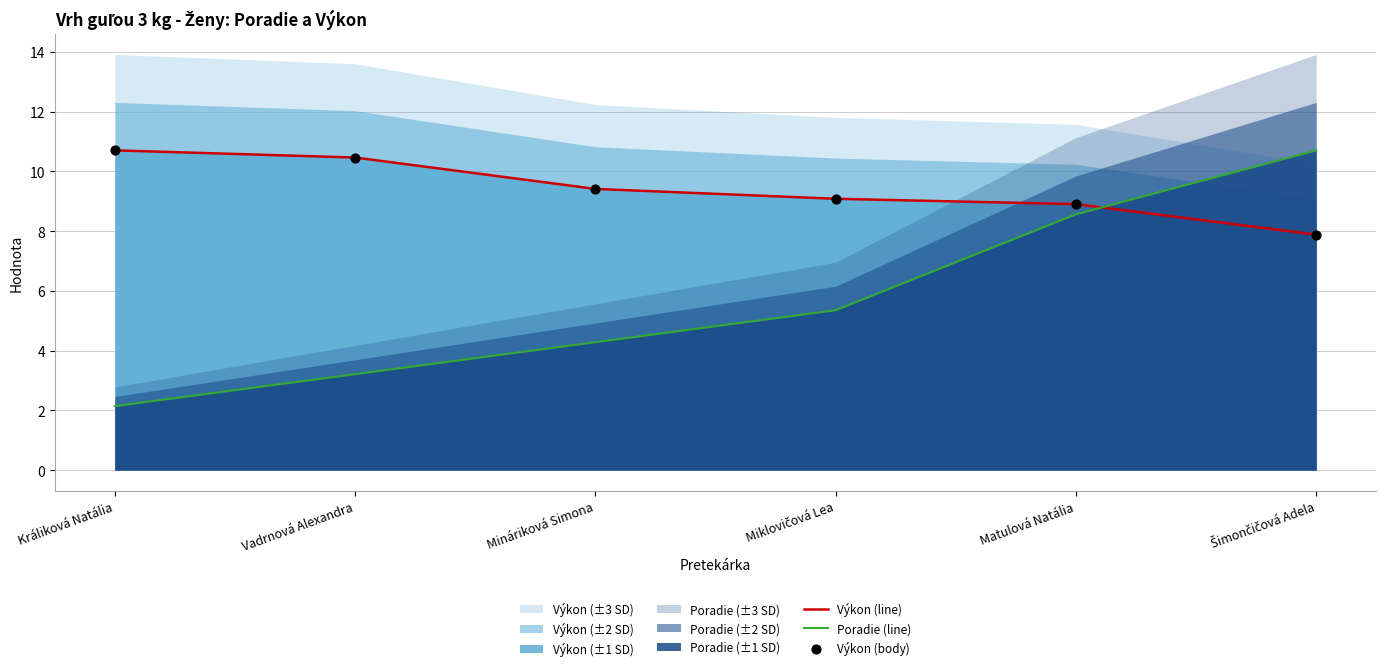

Is the value of Výkon (line) at Králiková Natália greater than the value of Poradie (line) at Vadrnová Alexandra?

Yes